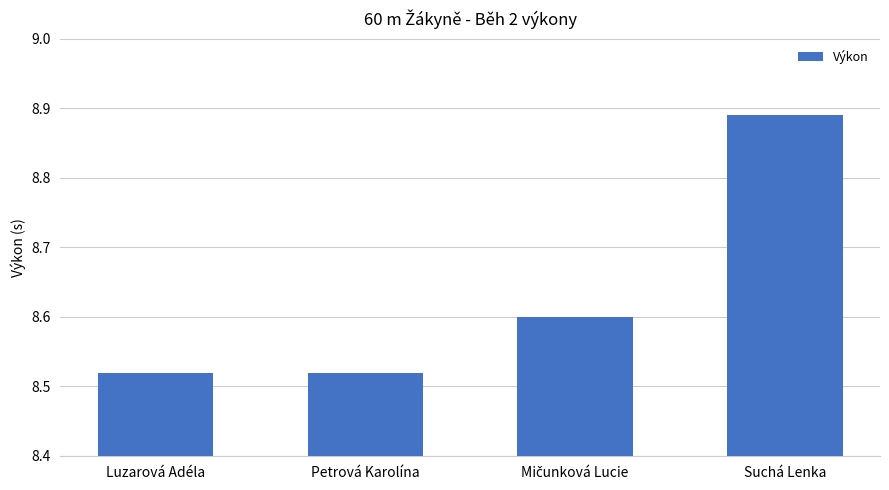

How many series are shown in this chart?

1